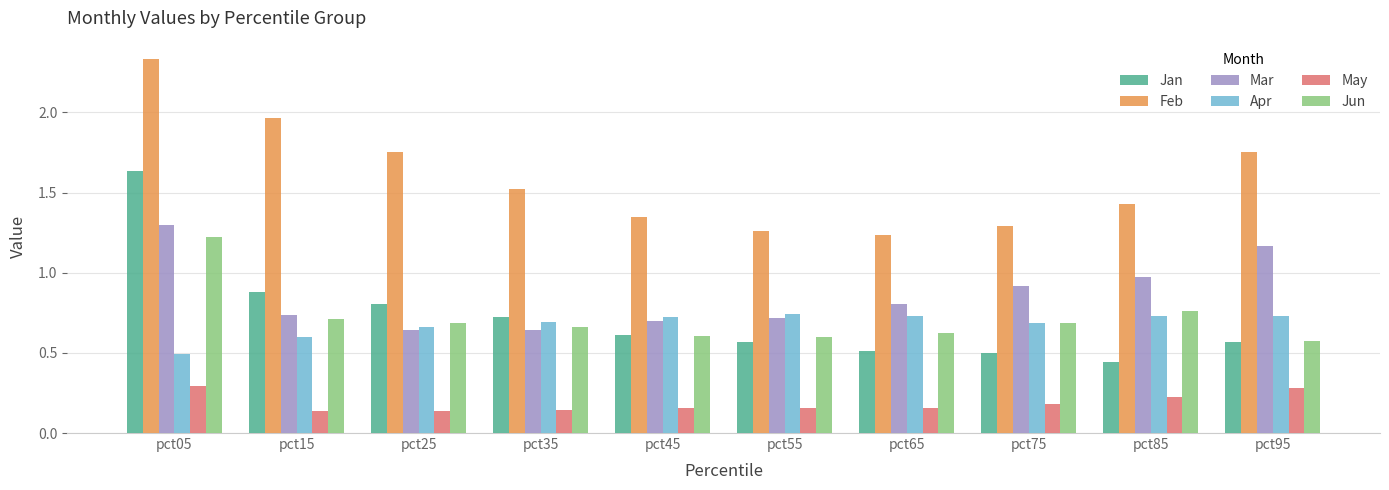

True or false: Mar has a value of 1.2 at pct95.

True